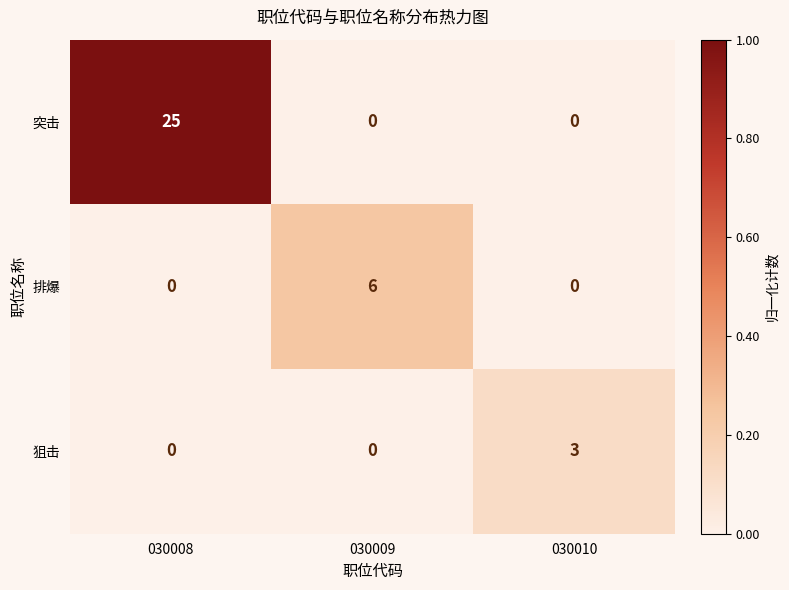

Reading right to left, transcribe all the data shown in this chart.

突击: 030010=0	030009=0	030008=25
排爆: 030010=0	030009=6	030008=0
狙击: 030010=3	030009=0	030008=0